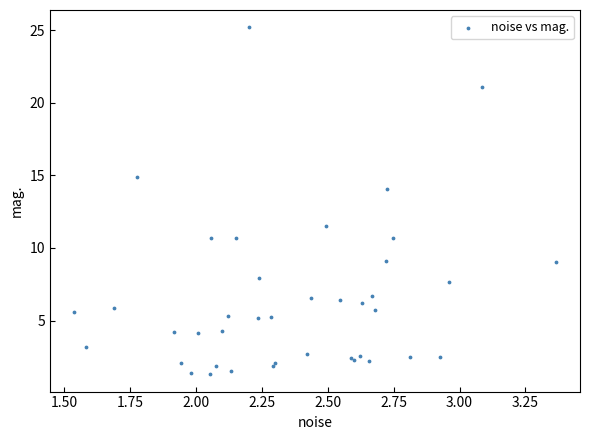

What Y value in the scatter plot is closest to 13?

14.0